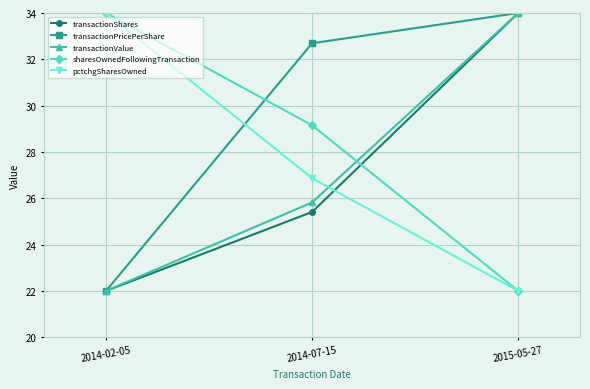

What are all the series names shown in the legend?

transactionShares, transactionPricePerShare, transactionValue, sharesOwnedFollowingTransaction, pctchgSharesOwned